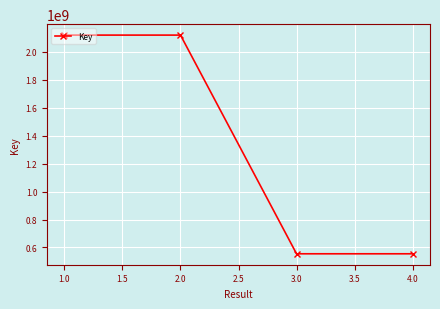

What is the sum of the values at 3.0 and 1.0?

2674500773